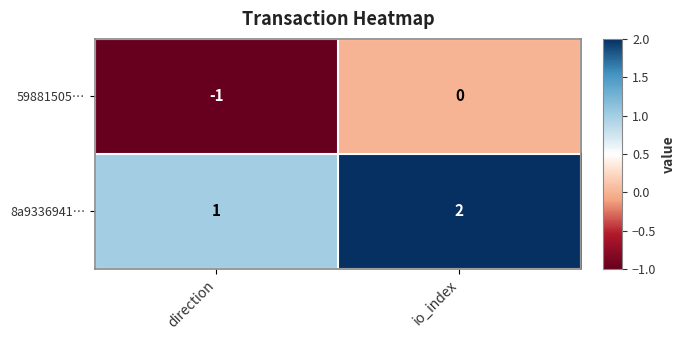

Which category has the highest value in the 8a9336941… series?

io_index